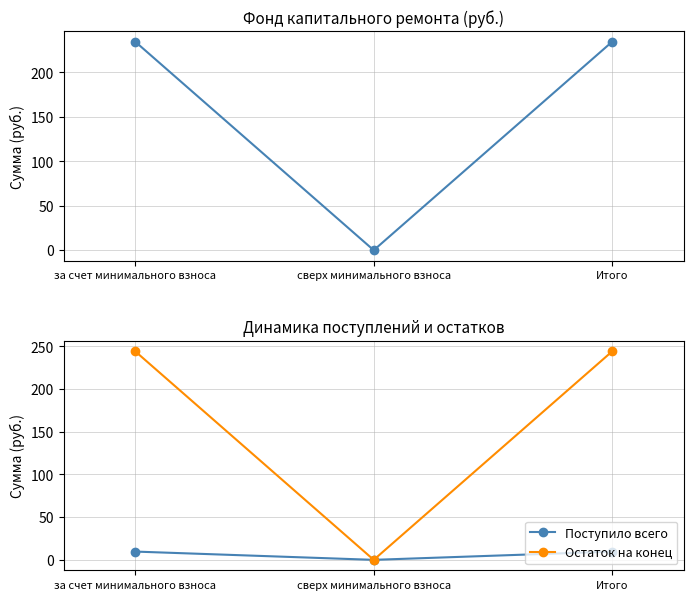

Which series has the largest total across all categories?

Остаток на конец